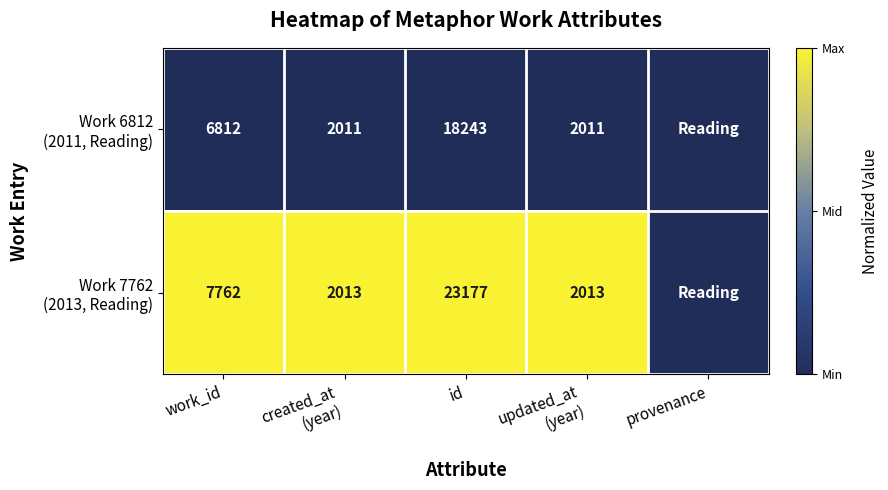

The value of Work 7762 (2013, Reading) at provenance is 0. True or false?

False